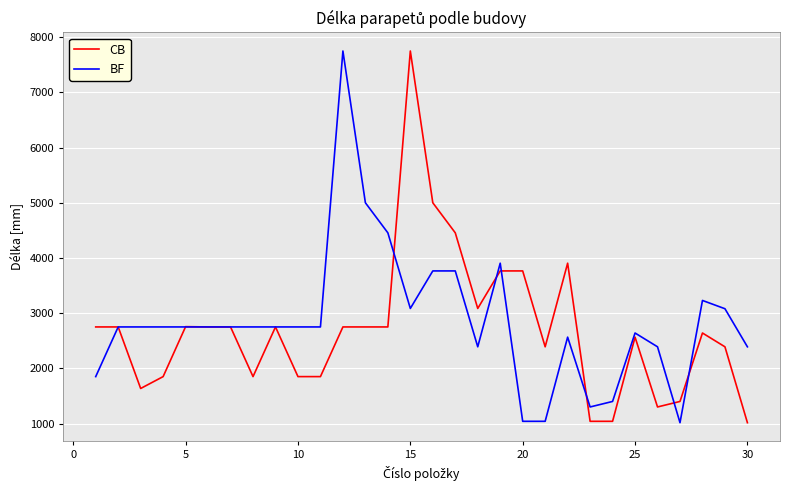

What is the difference between the maximum and second lowest values in the CB series?

6710